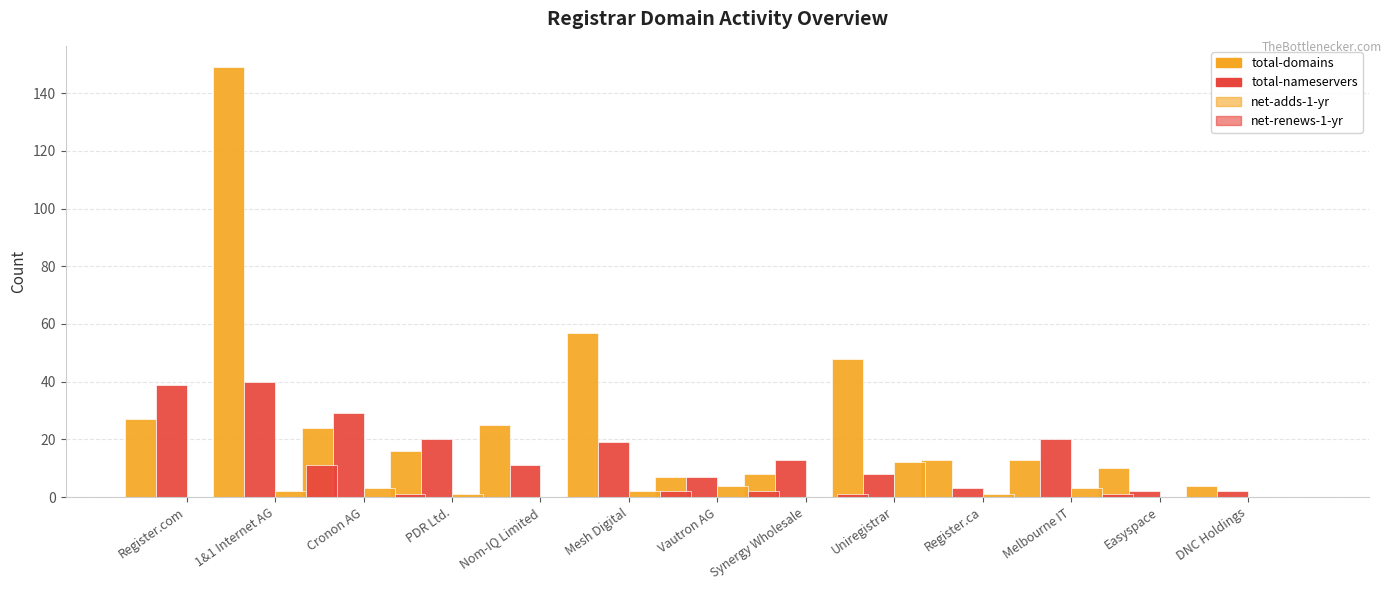

Where is total-nameservers nearest to the value 21?

PDR Ltd.